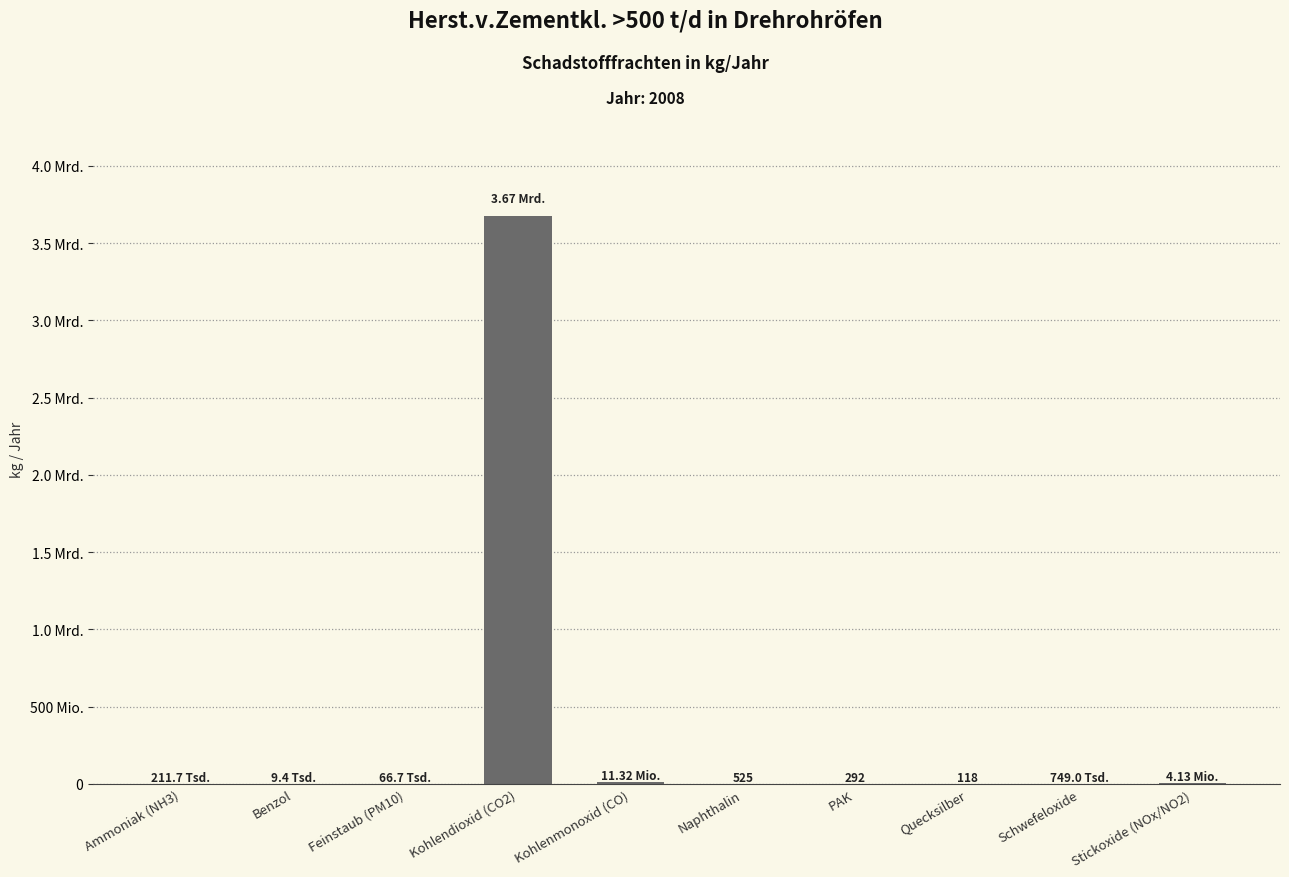

What is the value of the 4th bar from the left?

3674000000